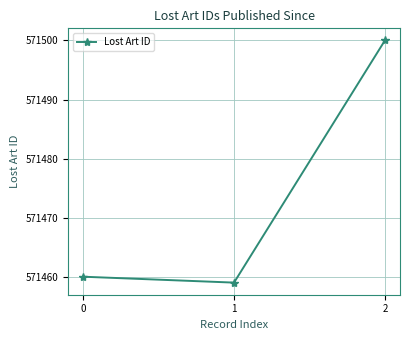

How many series are shown in this chart?

1